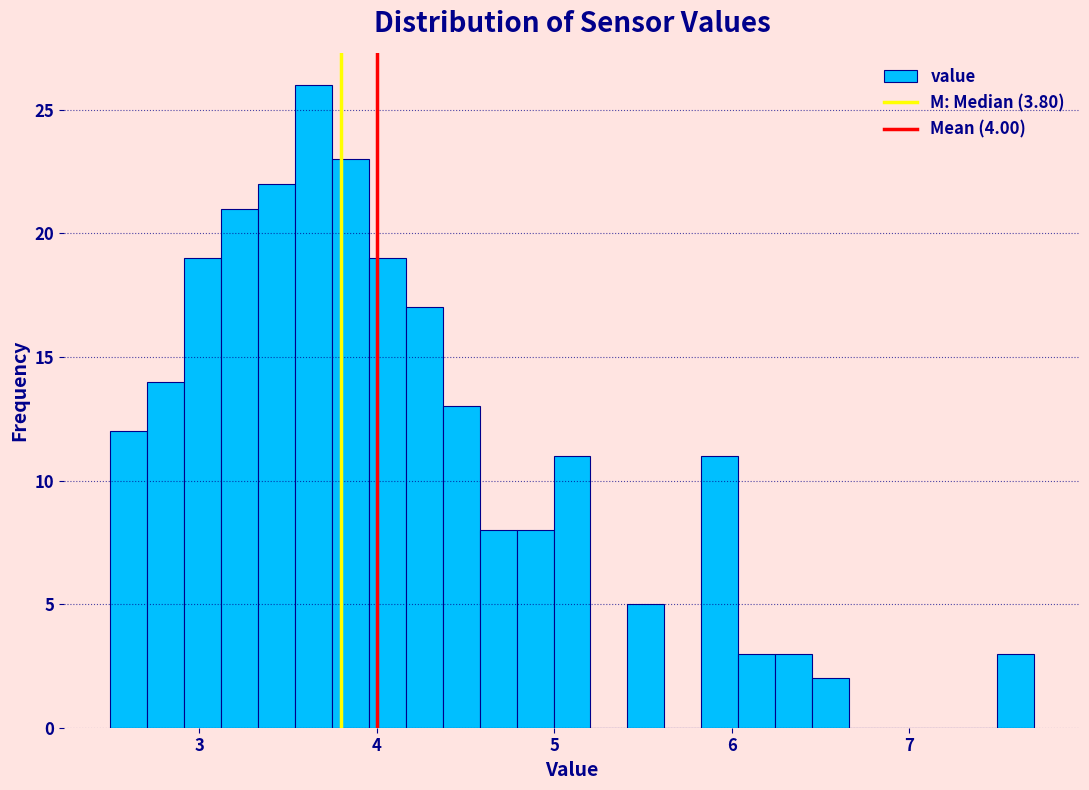

Read against the x-axis, roughly where is the centre of the tallest bar?

3.6